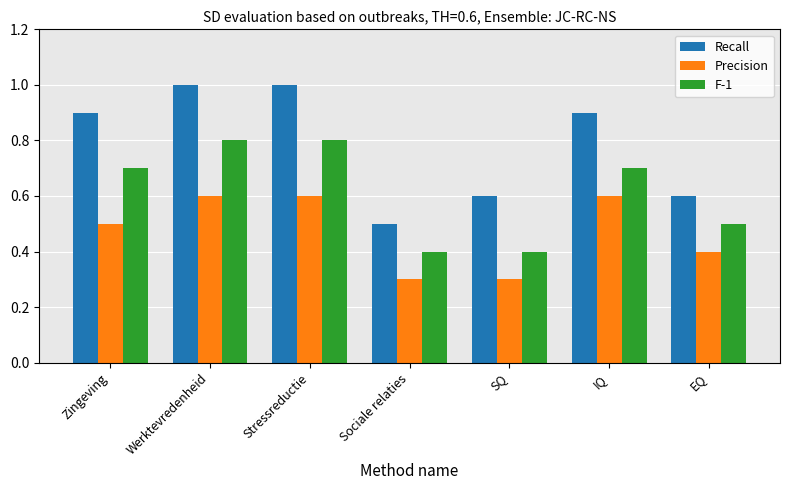

The value of F-1 at Sociale relaties is 0.7. True or false?

False